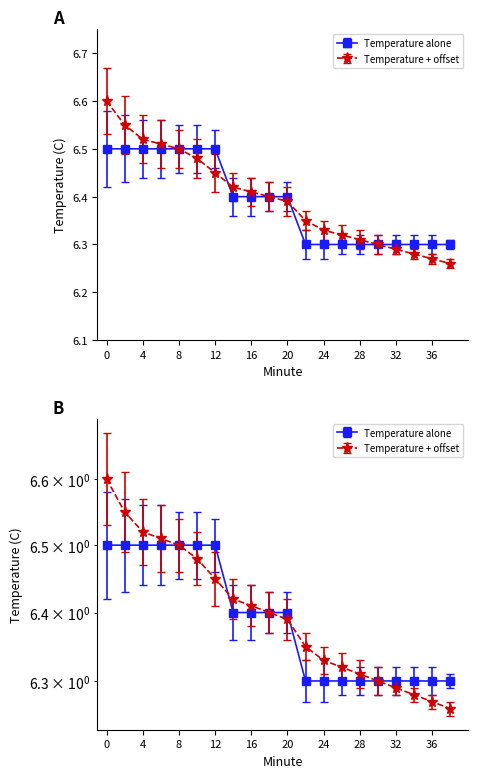

Read the Temperature alone value at 0.

6.5